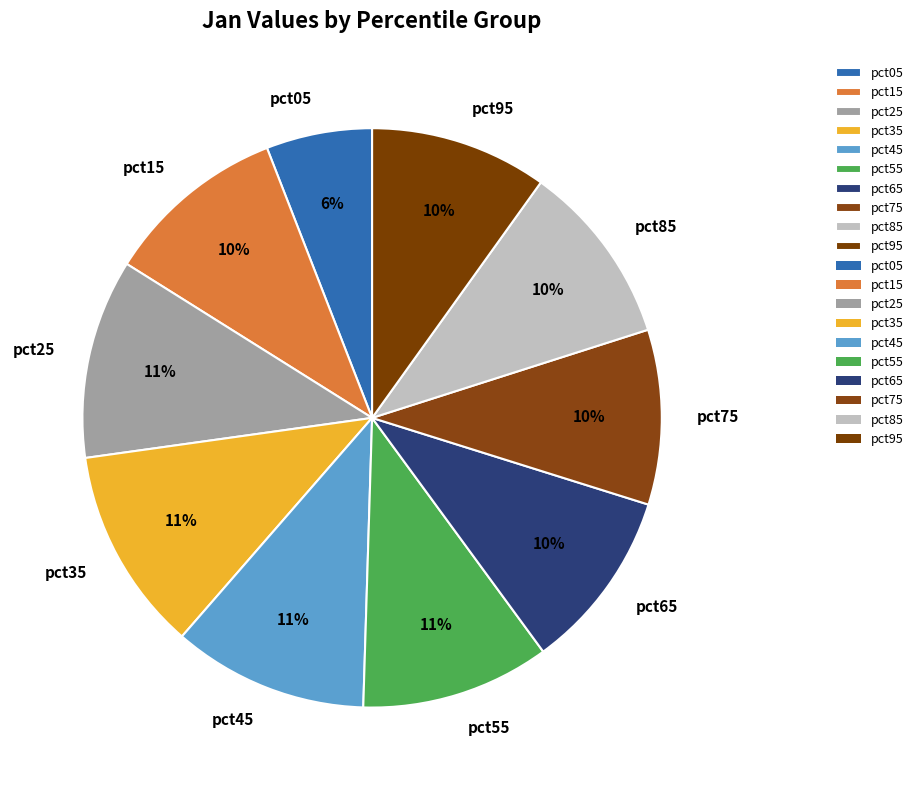

How many slices are in this pie chart?

10